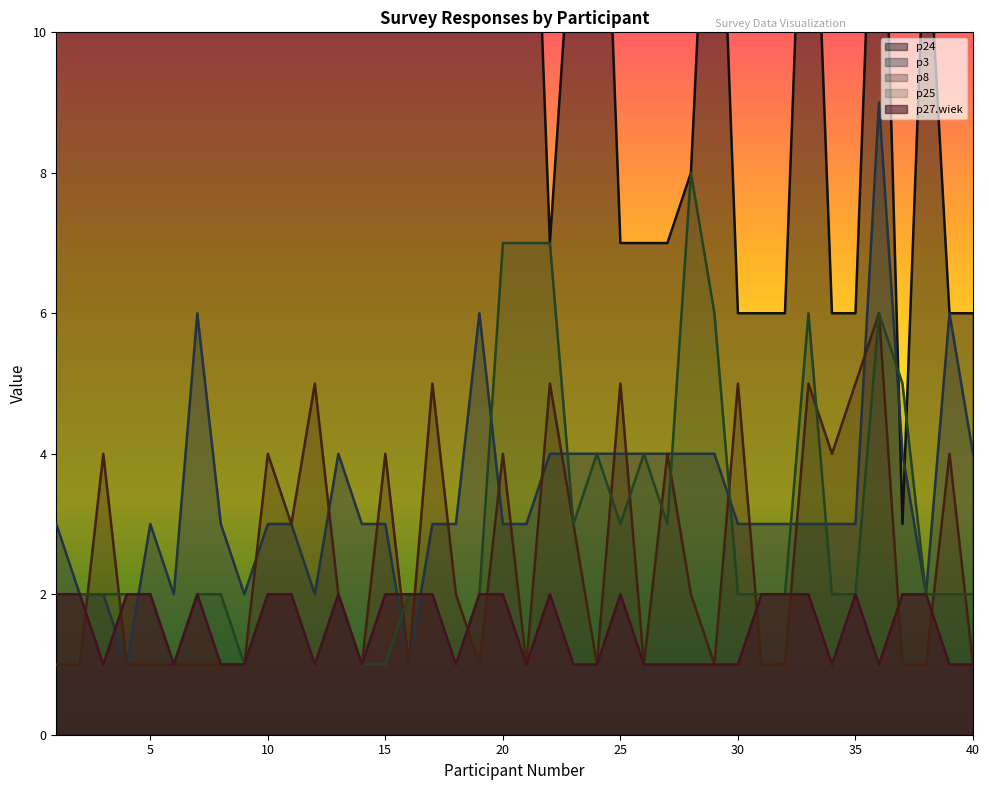

Reading left to right, transcribe all the data shown in this chart.

p24: 16	16	12	12	12	12	12	12	12	12	12	12	12	12	12	12	15	12	12	16	16	7	12	16	7	7	7	8	15	6	6	6	15	6	6	15	3	12	6	6
p3: 3	2	2	1	3	2	6	3	2	3	3	2	4	3	3	1	3	3	6	3	3	4	4	4	4	4	4	4	4	3	3	3	3	3	3	9	4	2	6	4
p8: 1	1	4	1	1	1	1	1	1	4	3	5	2	1	4	1	5	2	1	4	1	5	3	1	5	1	4	2	1	5	1	1	5	4	5	6	1	1	4	1
p25: 2	2	2	2	2	1	2	2	1	2	2	1	2	1	1	2	2	1	2	7	7	7	3	4	3	4	3	8	6	2	2	2	6	2	2	6	5	2	2	2
p27.wiek: 2	2	1	2	2	1	2	1	1	2	2	1	2	1	2	2	2	1	2	2	1	2	1	1	2	1	1	1	1	1	2	2	2	1	2	1	2	2	1	1